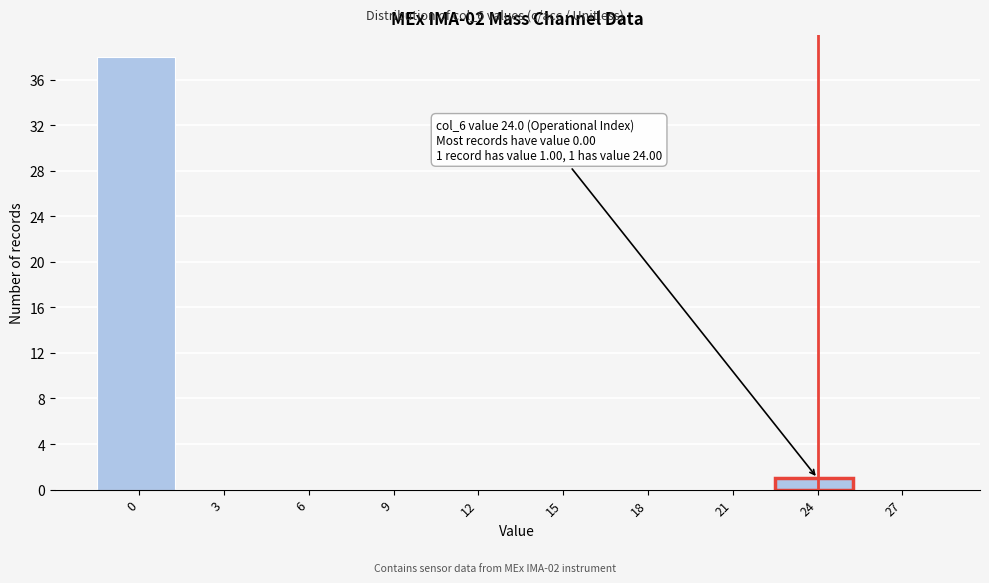

Reading left to right, list all the values displayed in this chart.

0=38	3=0	6=0	9=0	12=0	15=0	18=0	21=0	24=1	27=0